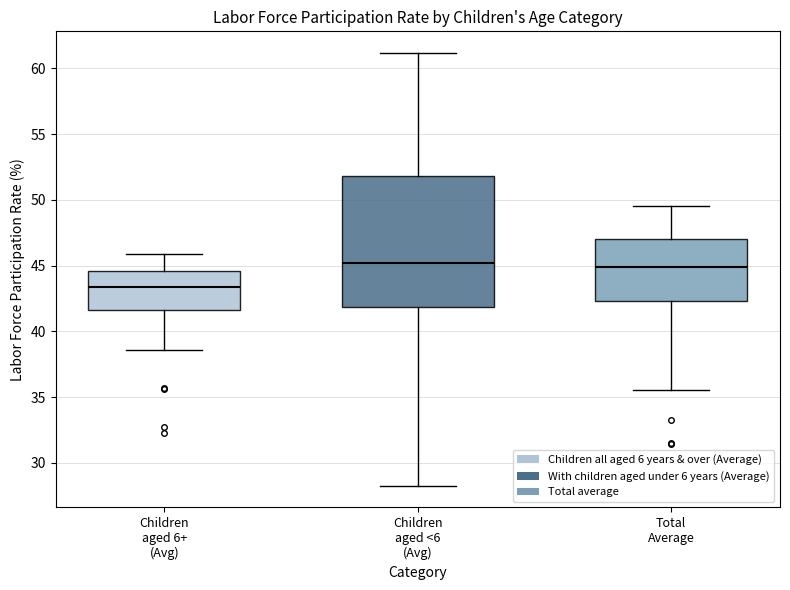

Reading left to right, read every box against the y-axis: the position of its median line, the range the box covers, and the ends of its whiskers. The values are not printed on the chart, so give them approximately, as read against the axis.

Children aged 6+ (Avg): median 43.5, box 41.5 to 44.5, whiskers 38.5 to 46.0
Children aged <6 (Avg): median 45.0, box 42.0 to 52.0, whiskers 28.5 to 61.0
Total Average: median 45.0, box 42.5 to 47.0, whiskers 35.5 to 49.5